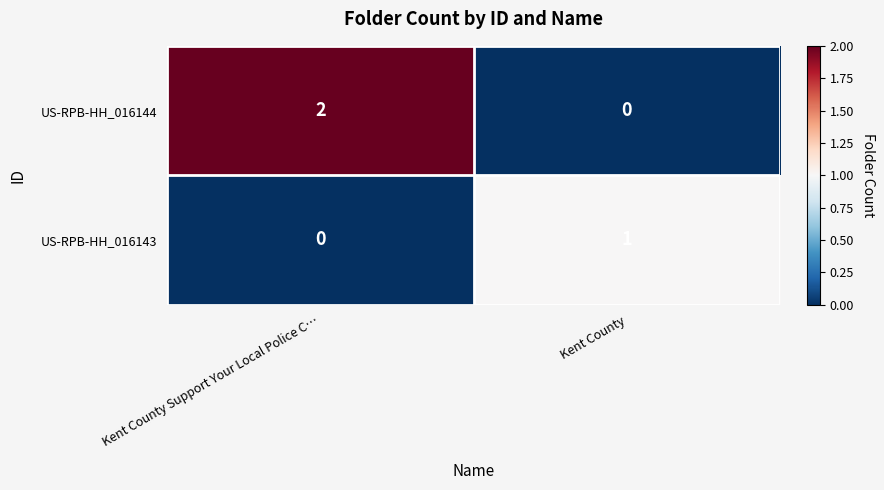

Rank the series by their average value, from lowest to highest.

US-RPB-HH_016143, US-RPB-HH_016144